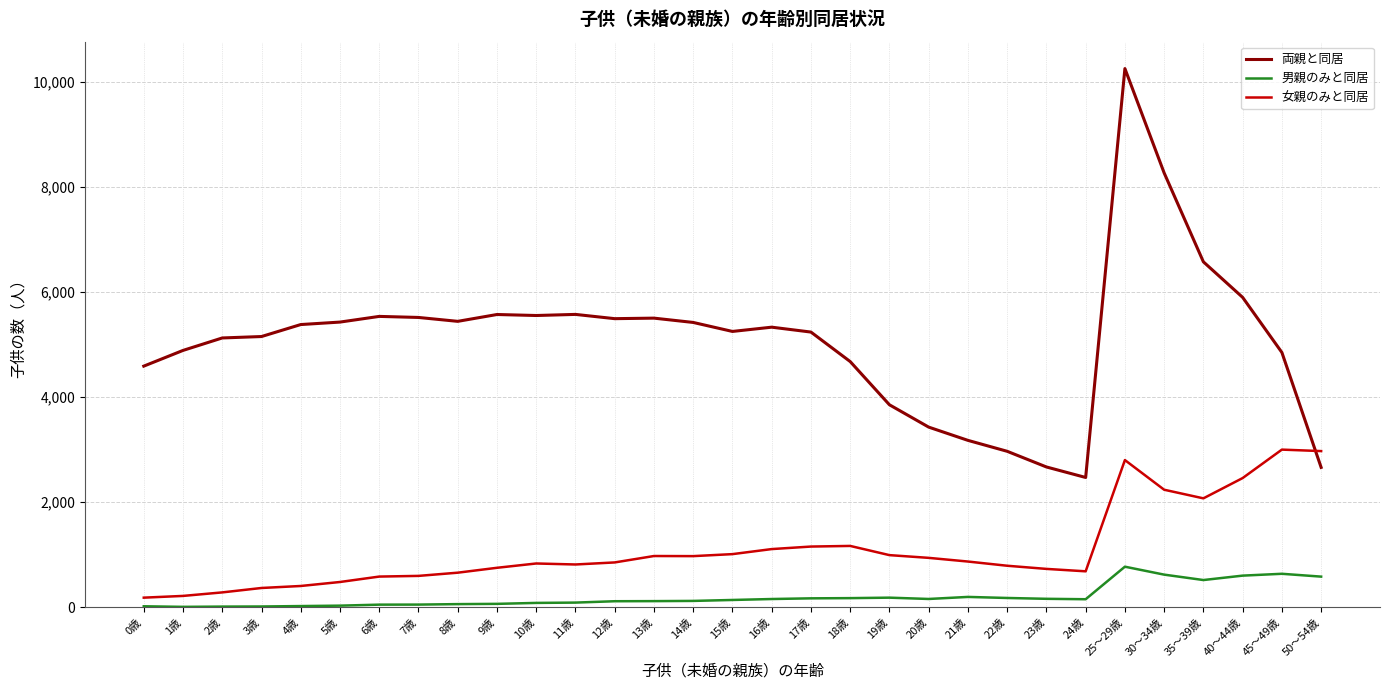

At 1歳, list the series in order from largest to smallest.

両親と同居, 女親のみと同居, 男親のみと同居